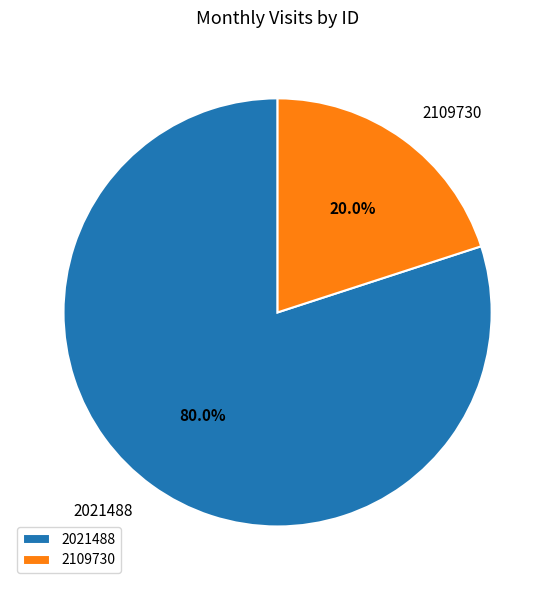

Which category accounts for the majority?

2021488